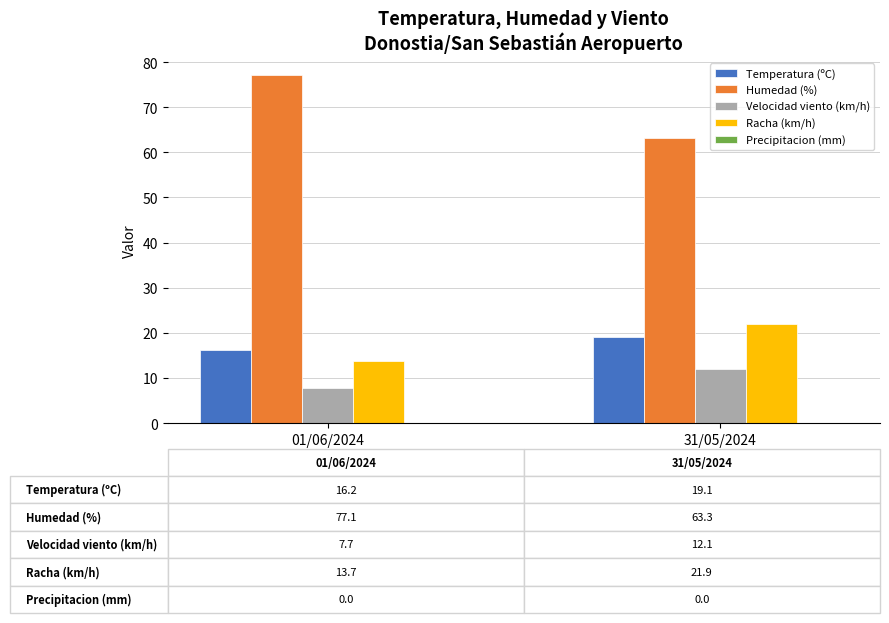

How many data points does each series have?

2